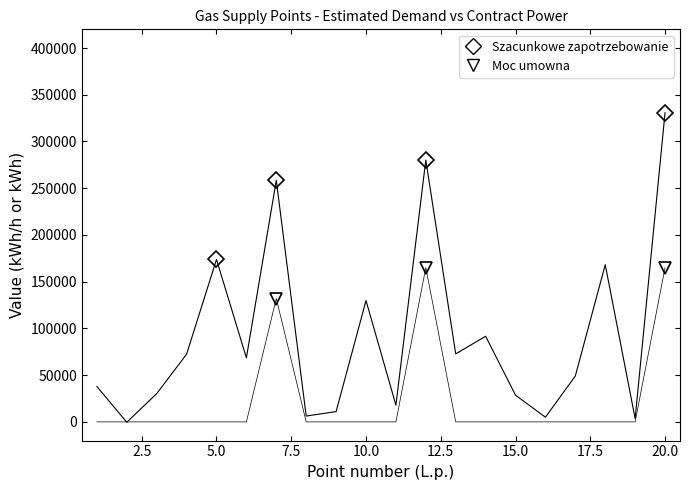

How many lines are shown in the chart?

2